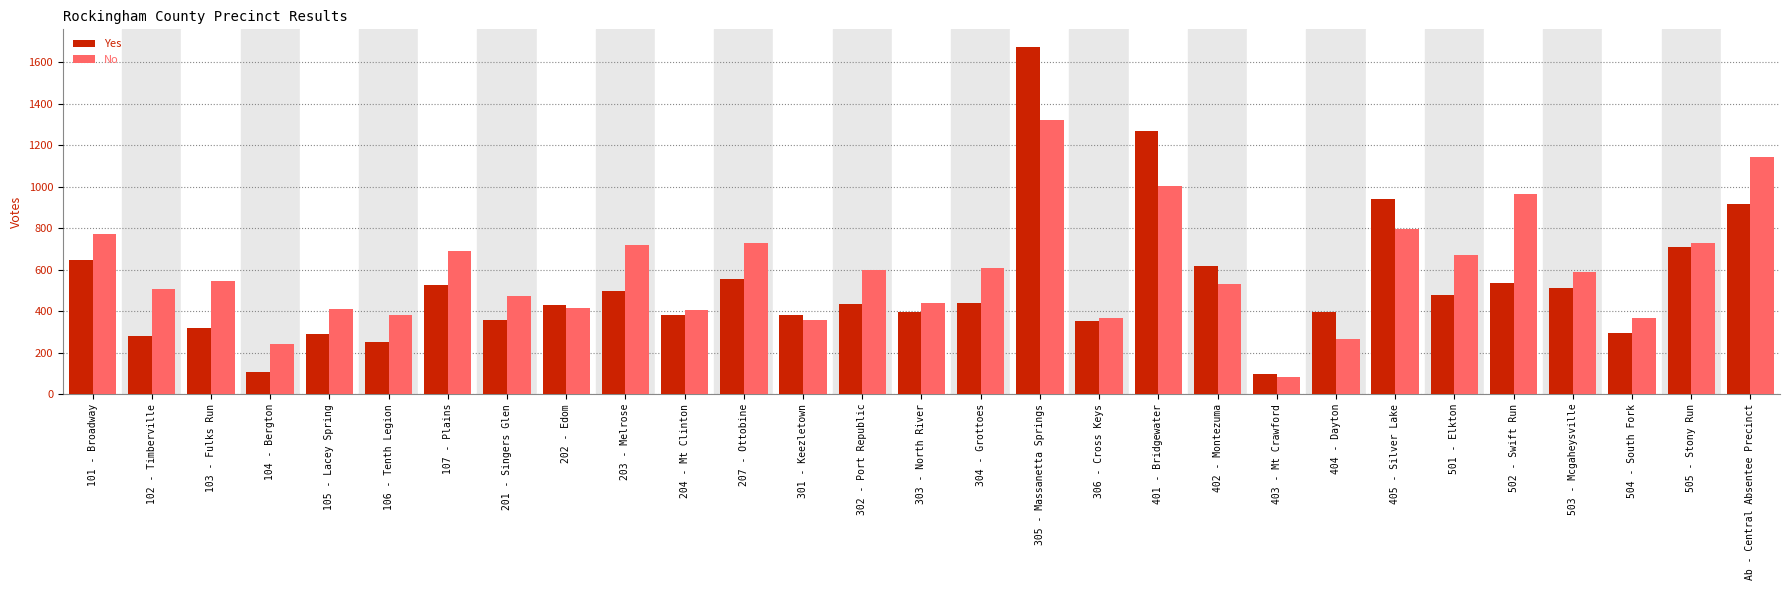

At which label does No reach its peak?

305 - Massanetta Springs